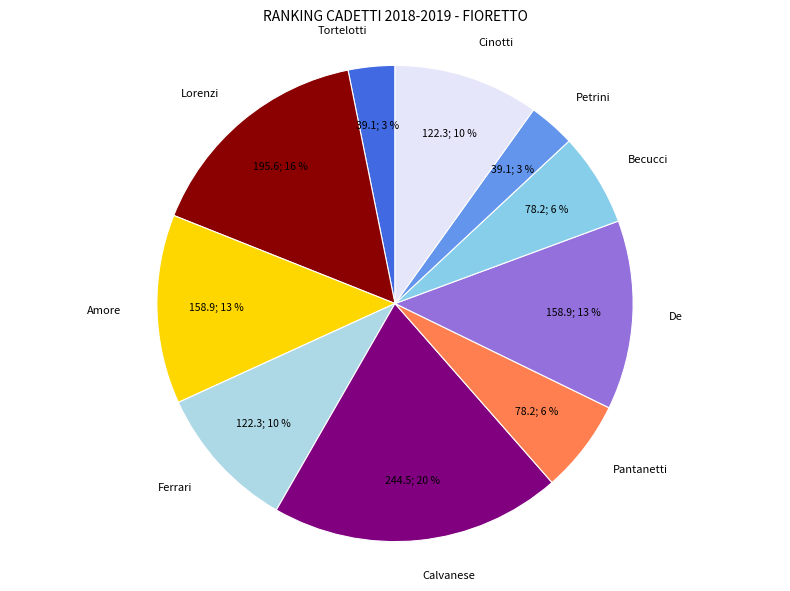

Which slice is the largest?

Calvanese